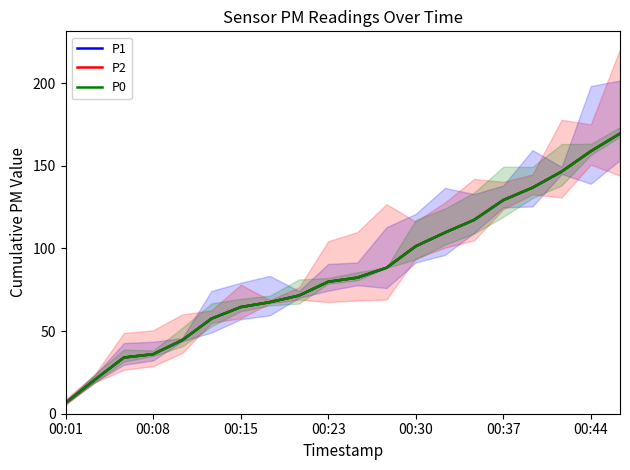

What are all the series names shown in the legend?

P1, P2, P0